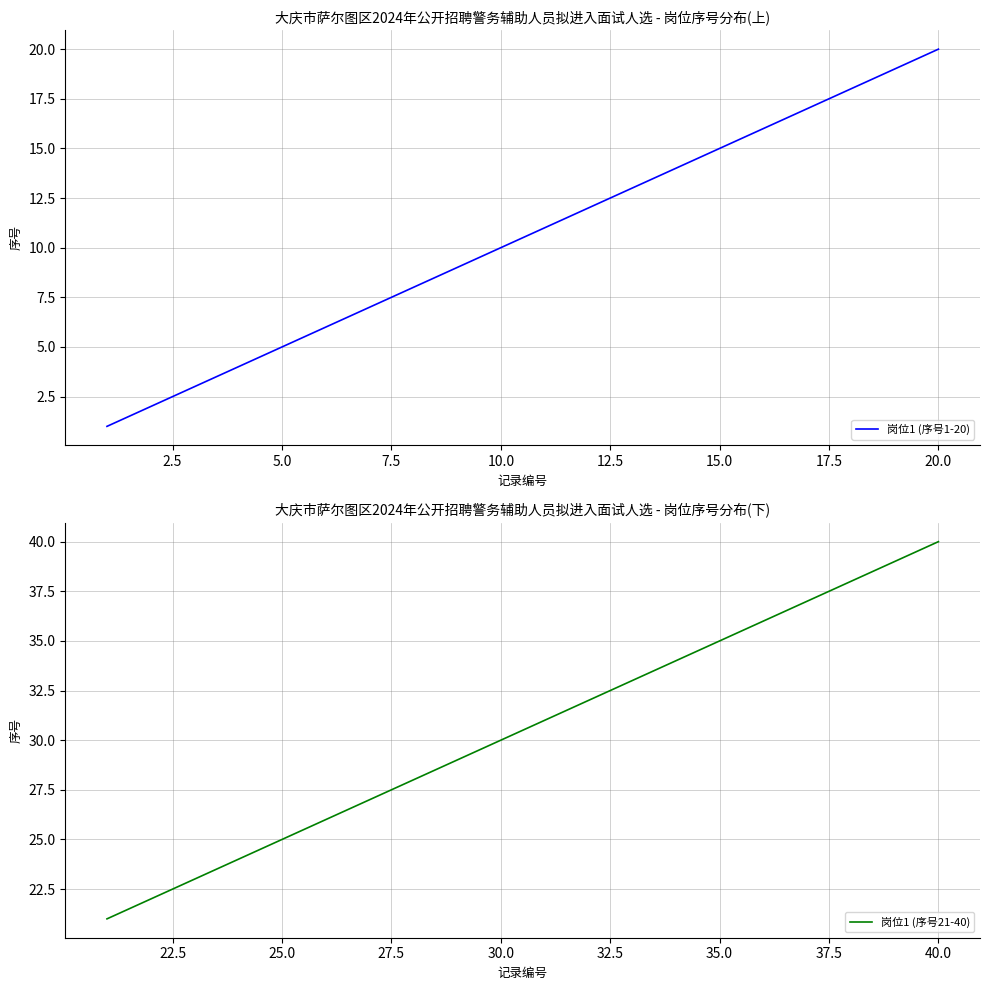

The 岗位1 (序号1-20) series shows 9 at 5.0. True or false?

False